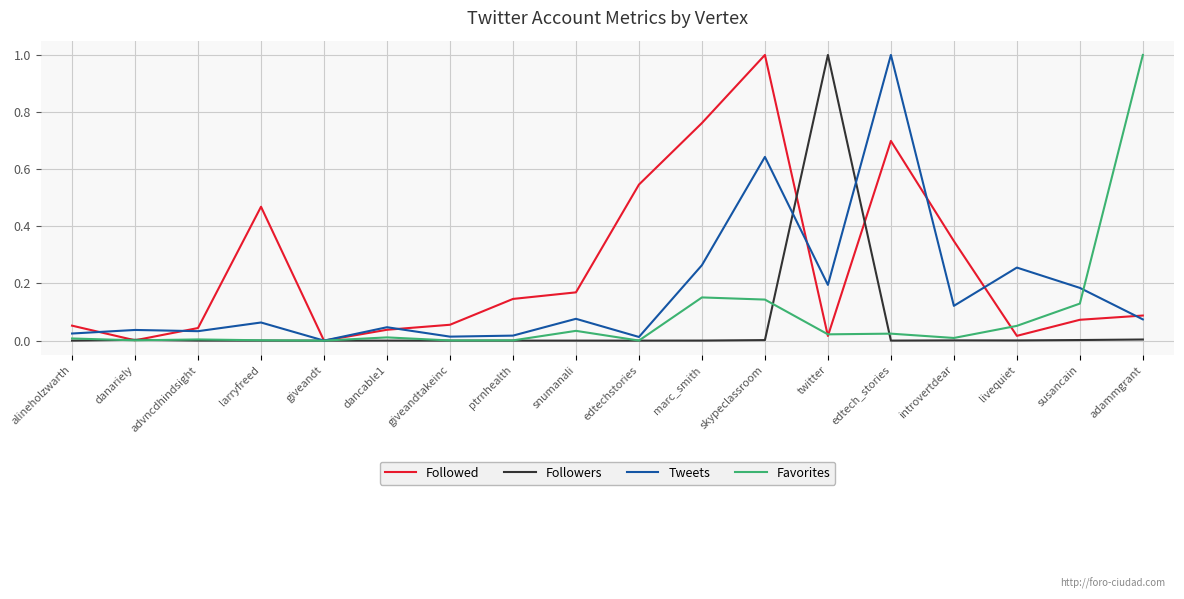

At which label does Followed reach its peak?

skypeclassroom